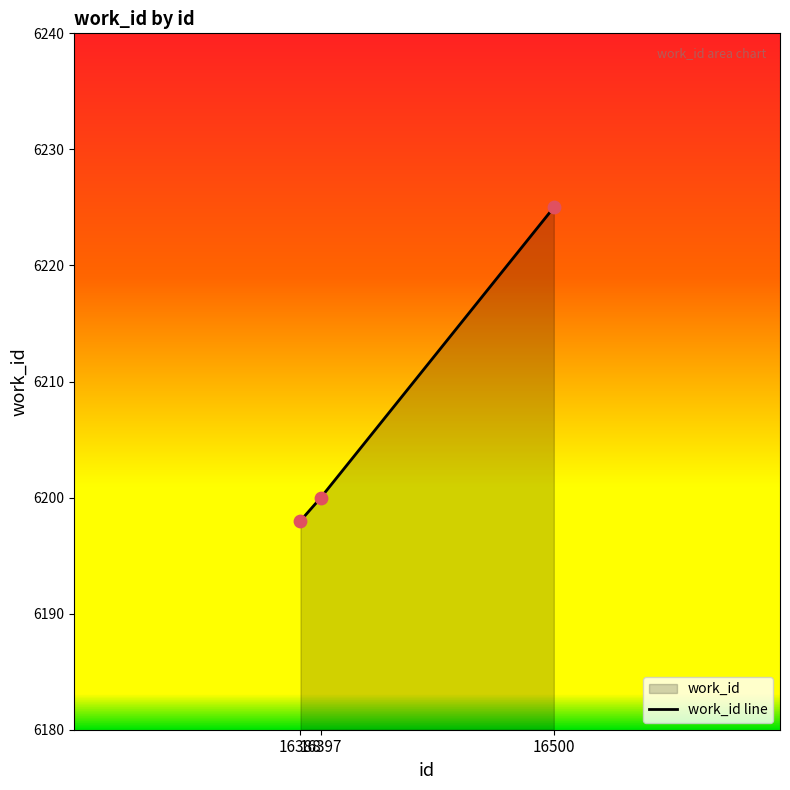

What is the change in value from 16388 to 16397?

+2